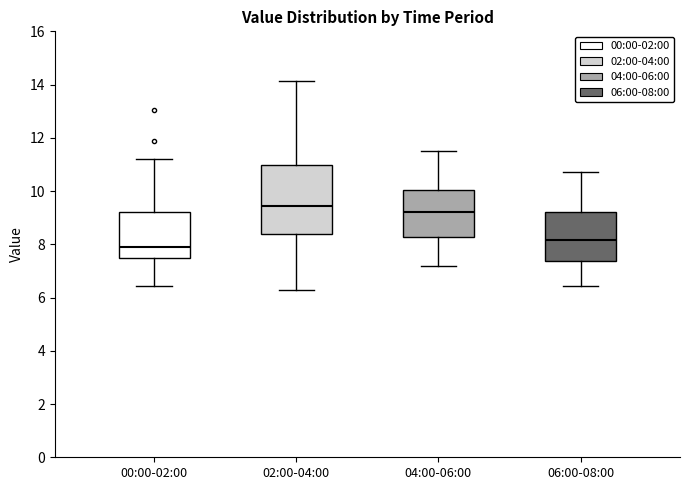

Which box has the highest median line?

02:00-04:00